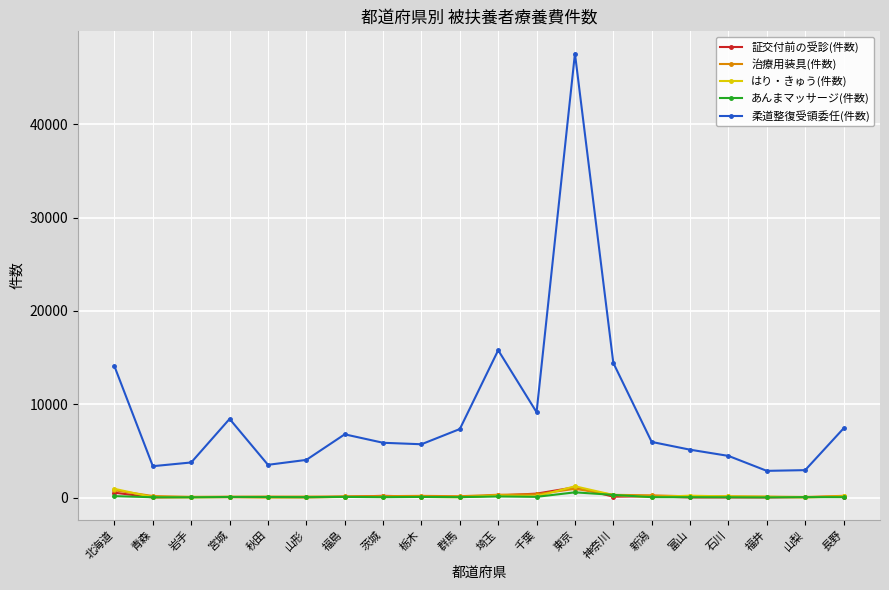

What is the label of the 14th point from the left?

神奈川